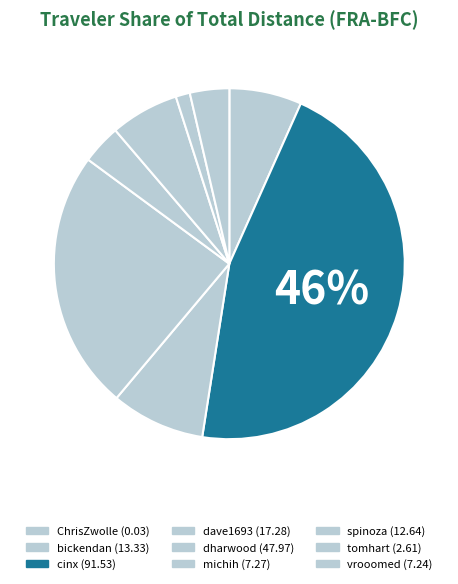

To the nearest percent, what percentage of the pie is dave1693?

9%